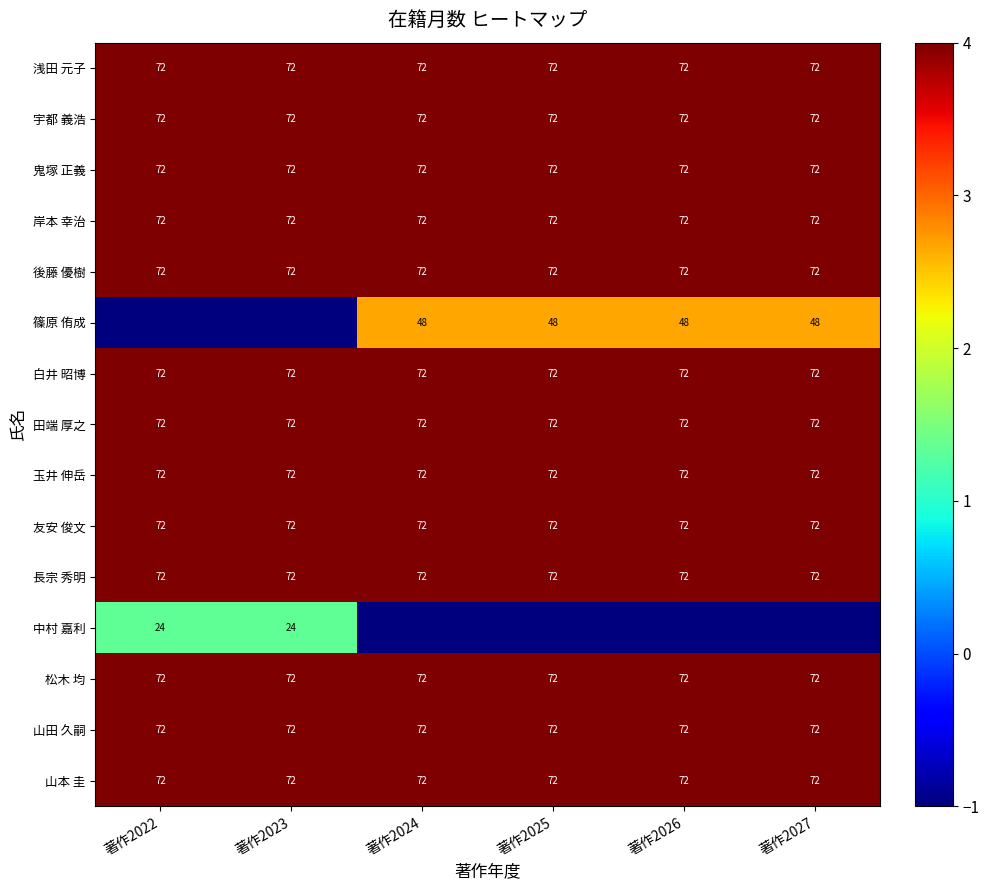

The 宇都 義浩 series shows 28 at 著作2024. True or false?

False